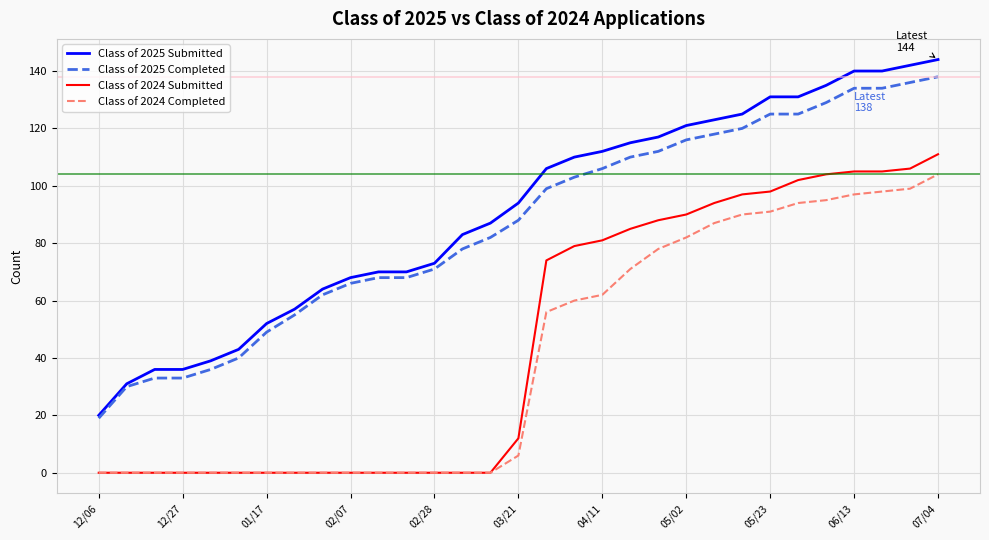

True or false: Class of 2025 Submitted and Class of 2024 Submitted cross at least once.

False